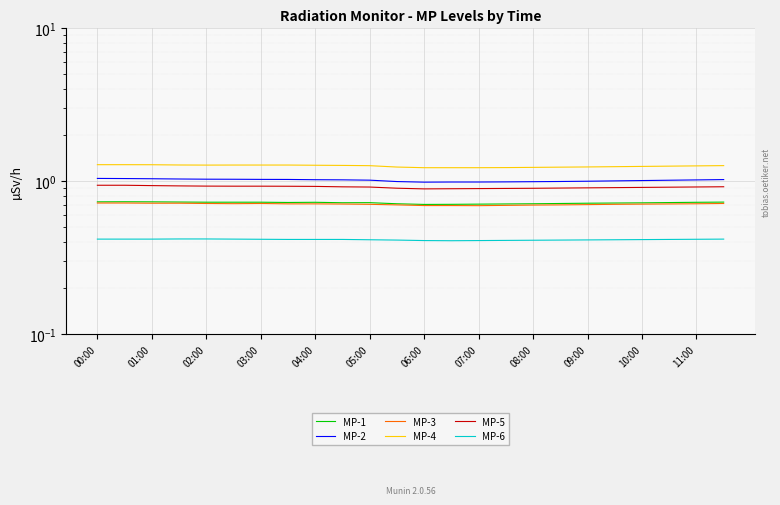

Is the value of MP-4 at 09:00 greater than the value of MP-6 at 01:00?

Yes